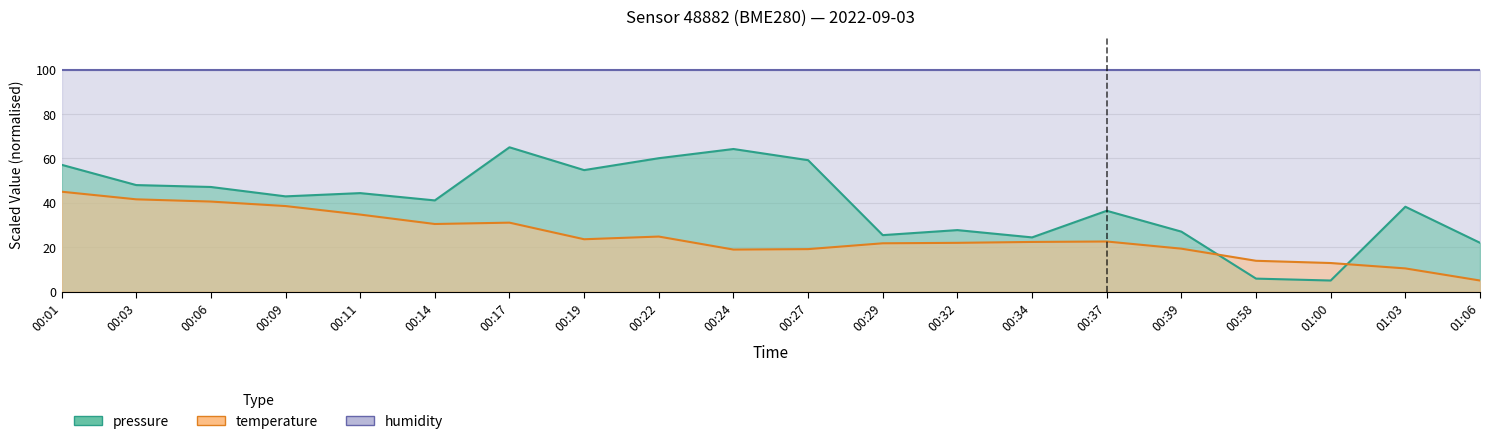

What is the sum of all temperature values?

498.6